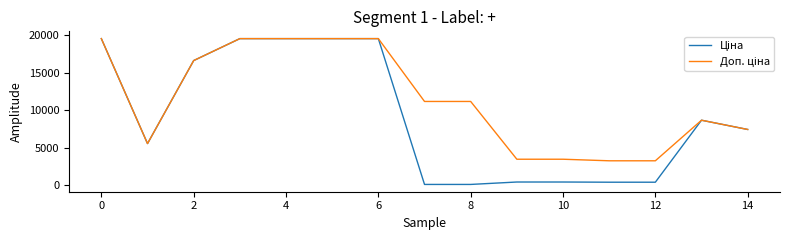

What is the maximum value shown in the chart?

19564.9